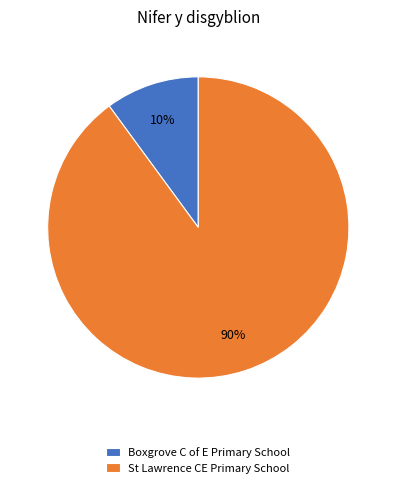

Between St Lawrence CE Primary School and Boxgrove C of E Primary School, which is larger?

St Lawrence CE Primary School